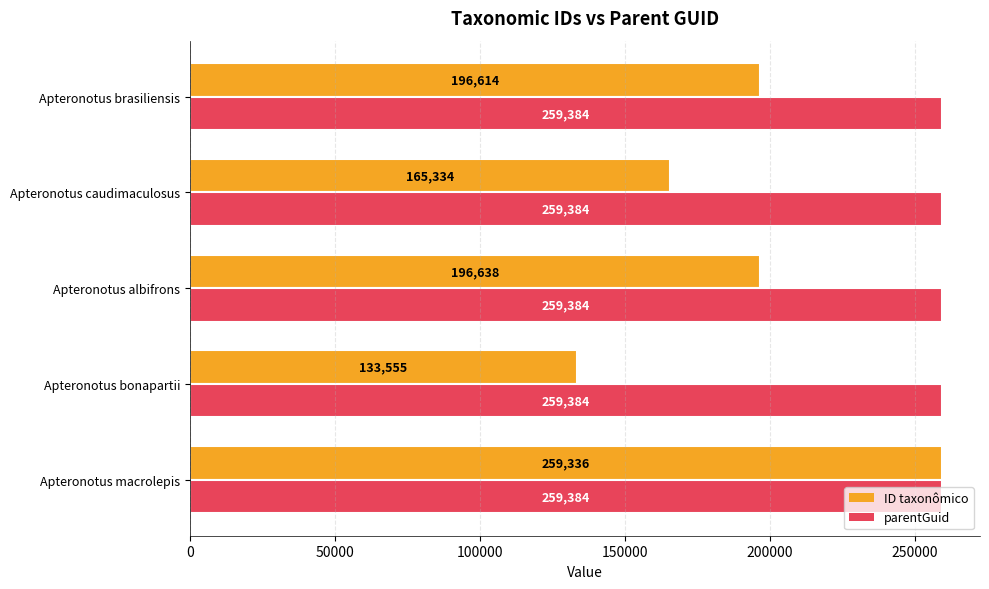

What is the highest value of the ID taxonômico series?

259336